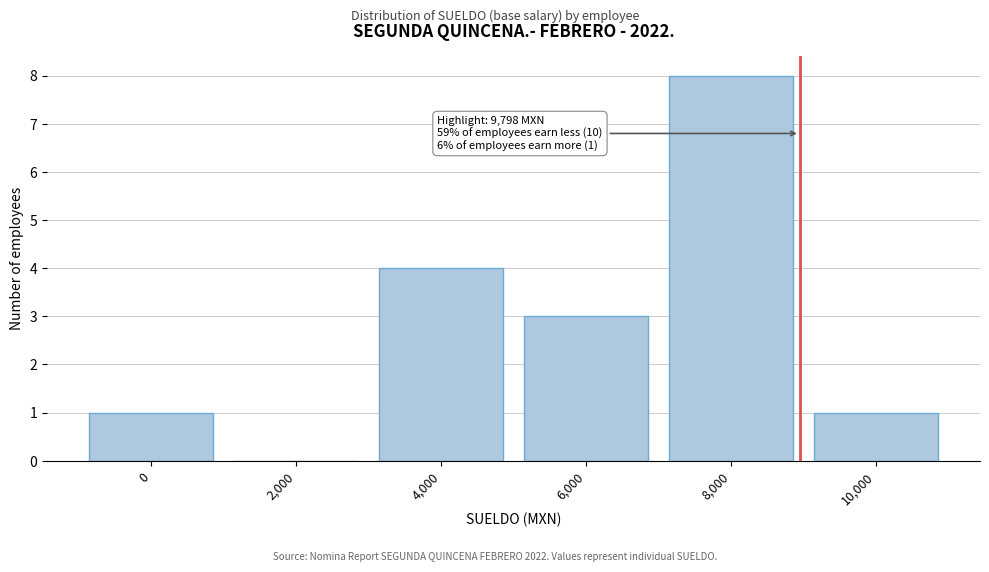

Reading left to right, extract all data points from this chart.

0=1	2,000=0	4,000=4	6,000=3	8,000=8	10,000=1